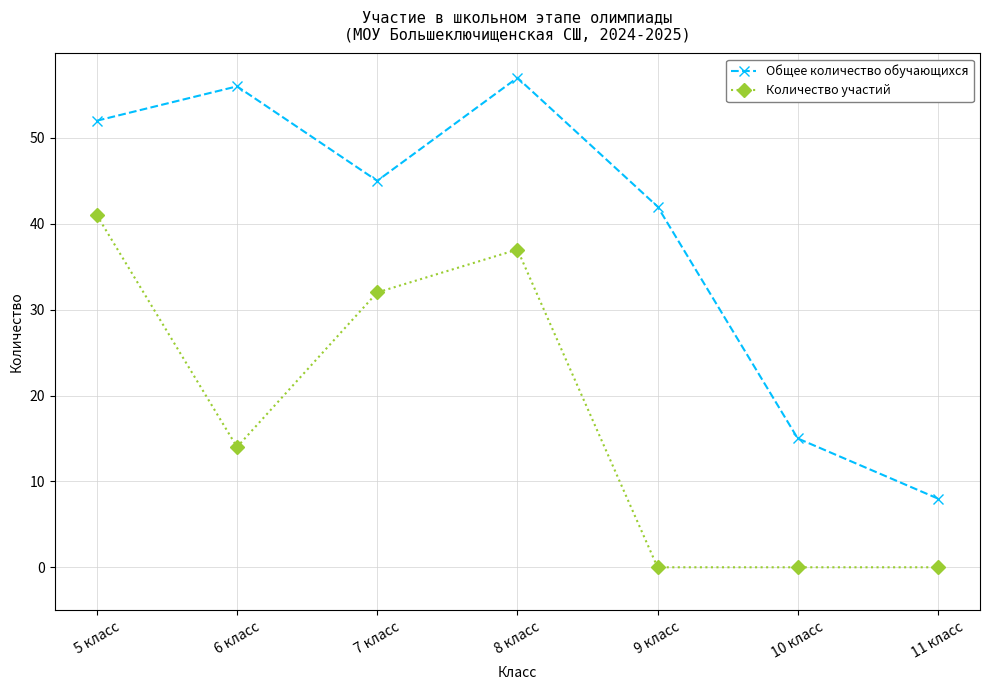

What is the difference between the maximum and second lowest values in the Общее количество обучающихся series?

42